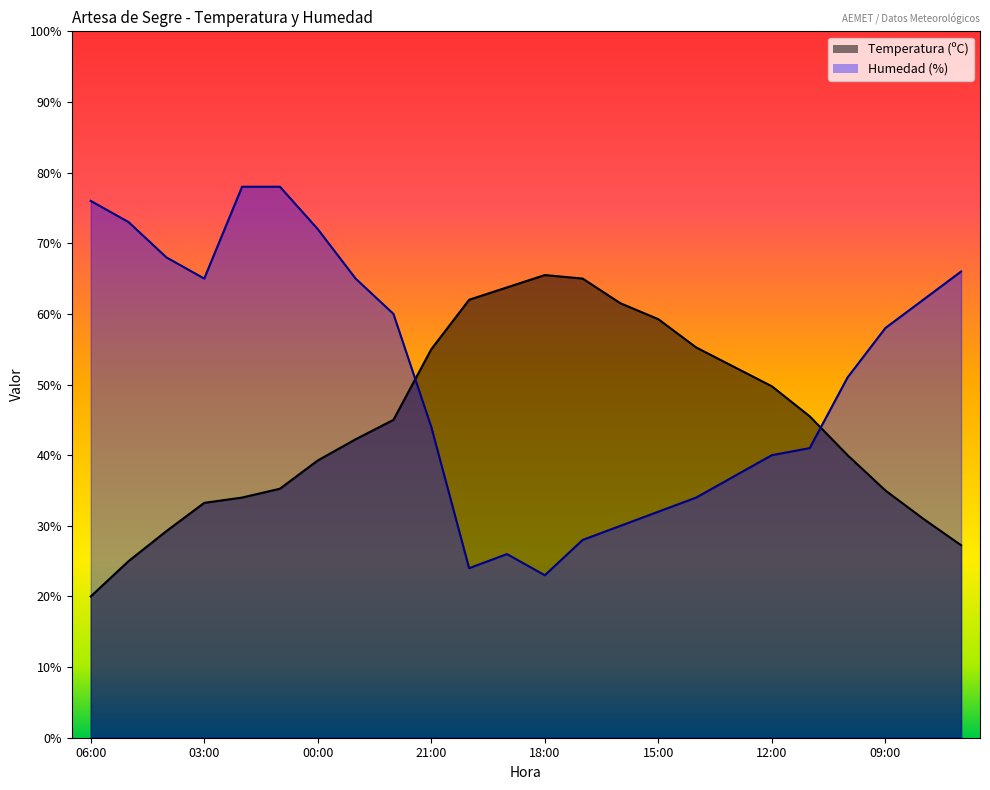

Which has a higher value, 21:00 or 16:00?

16:00